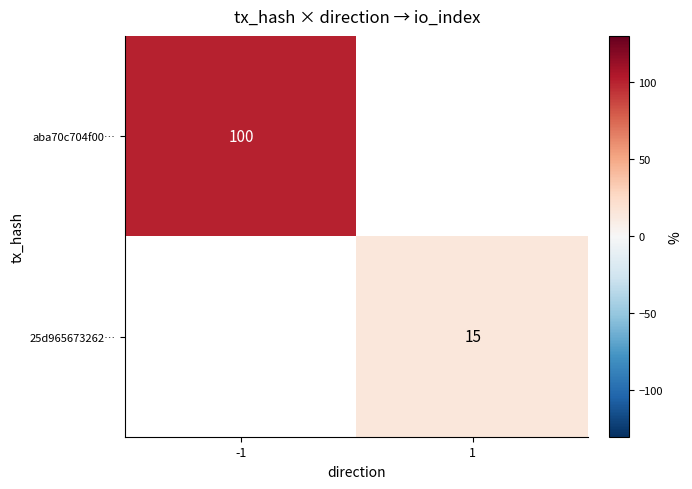

Is the value of aba70c704f00… at 1 greater than the value of 25d965673262… at -1?

No